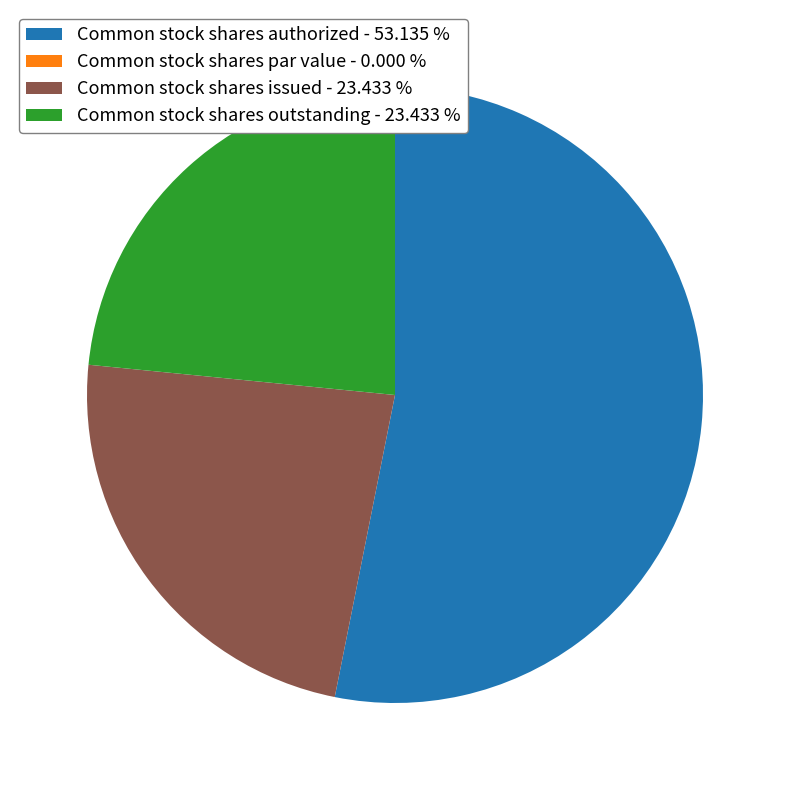

Is the sum of Common stock shares issued - 23.433 % and Common stock shares authorized - 53.135 % greater than half?

Yes